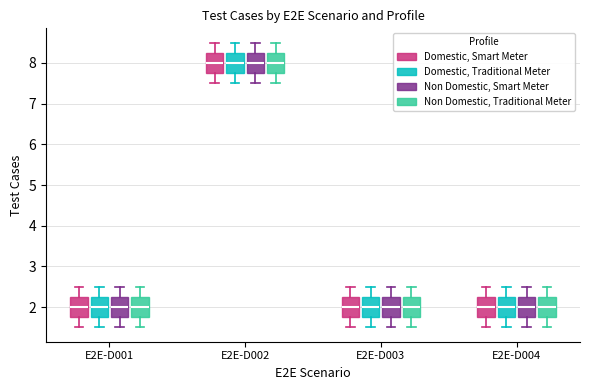

Where is the lower edge of the box for E2E-D002 (Domestic, Smart Meter) on the y-axis? The values are not printed on the chart, so give them approximately, as read against the axis.

7.8